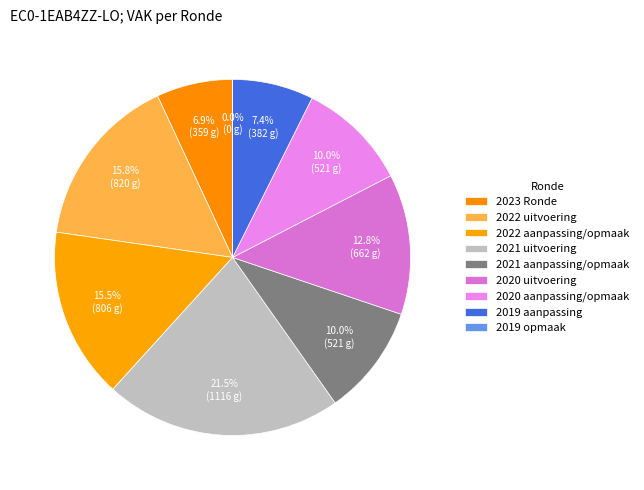

Combined, do 2022 aanpassing/opmaak and 2020 uitvoering account for over 50%?

No